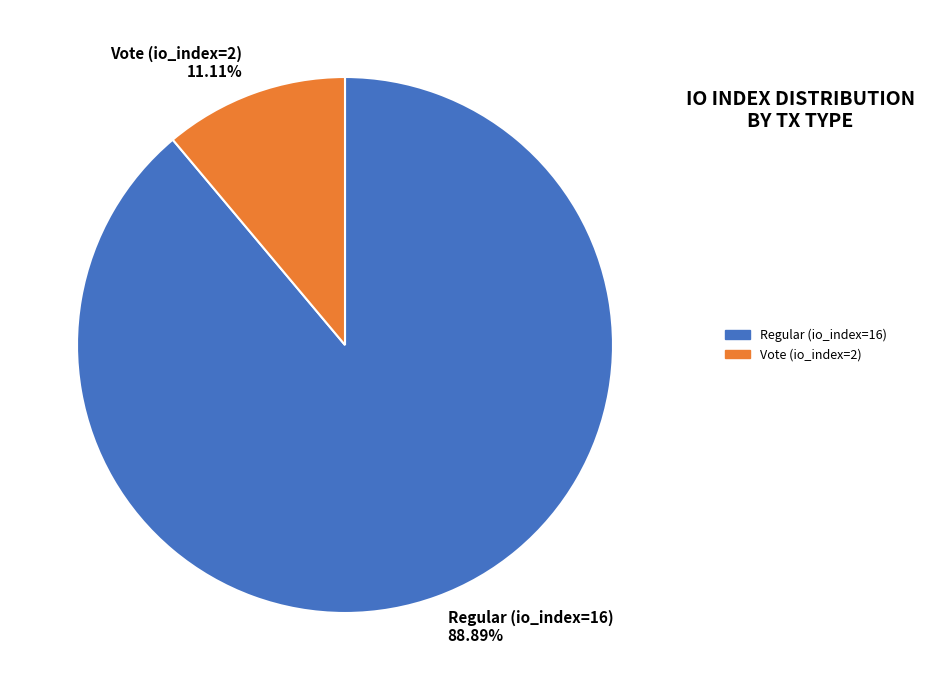

To the nearest percent, what is the difference between the Regular (io_index=16) and Vote (io_index=2) slice percentages?

78%